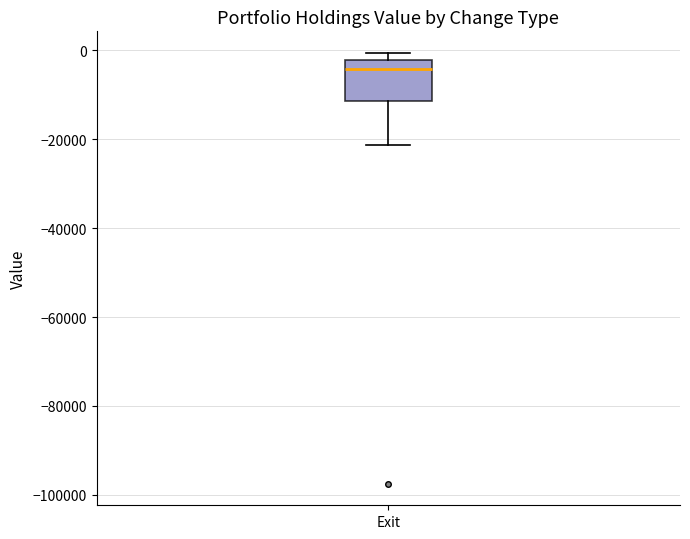

Read this box plot against the y-axis: the position of the median line, the range covered by the box, and the ends of both whiskers. The values are not printed on the chart, so give them approximately, as read against the axis.

median -4000, box -12000 to -2000, whiskers -22000 to 0